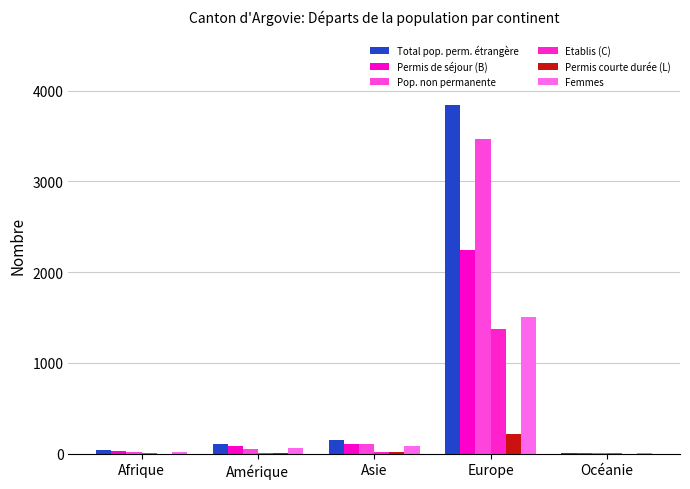

Are the bars grouped side by side (vs. stacked)?

Yes